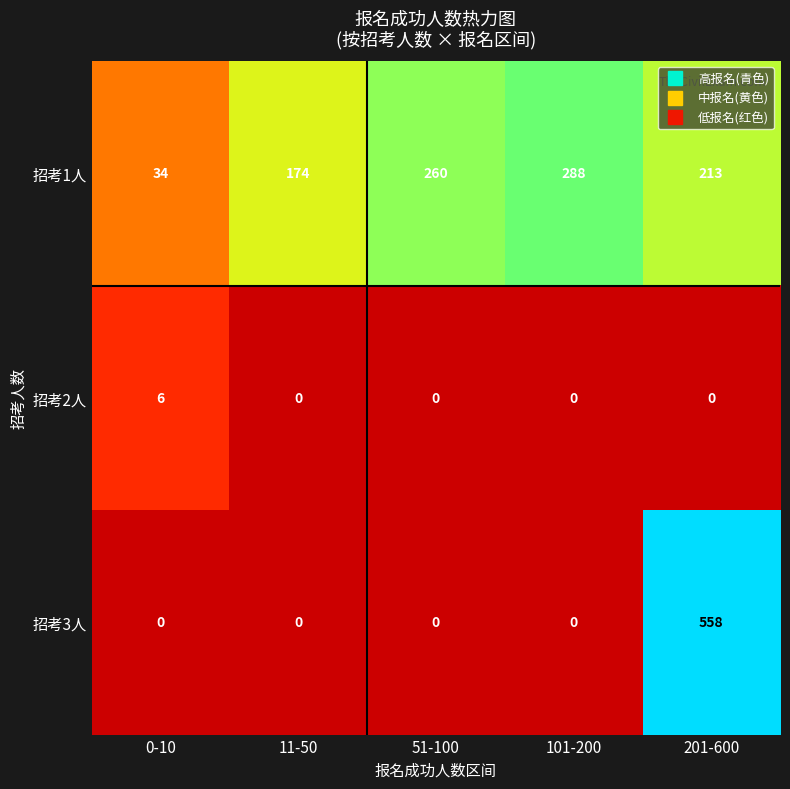

Which series has the largest total across all categories?

招考1人